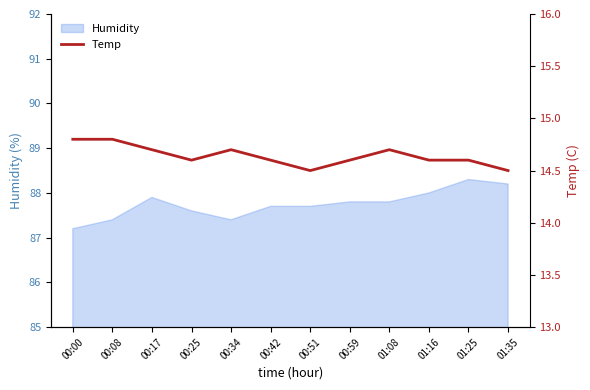

Where is the data nearest to the value 14?

00:51